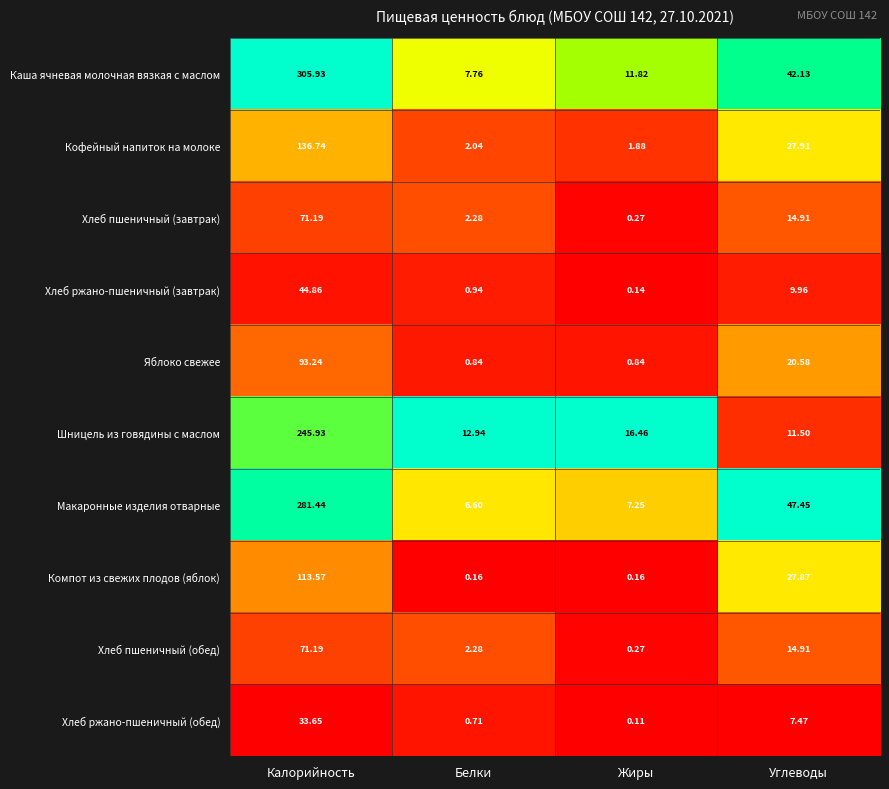

Rank the categories by Хлеб пшеничный (завтрак) value from lowest to highest.

Жиры, Белки, Углеводы, Калорийность